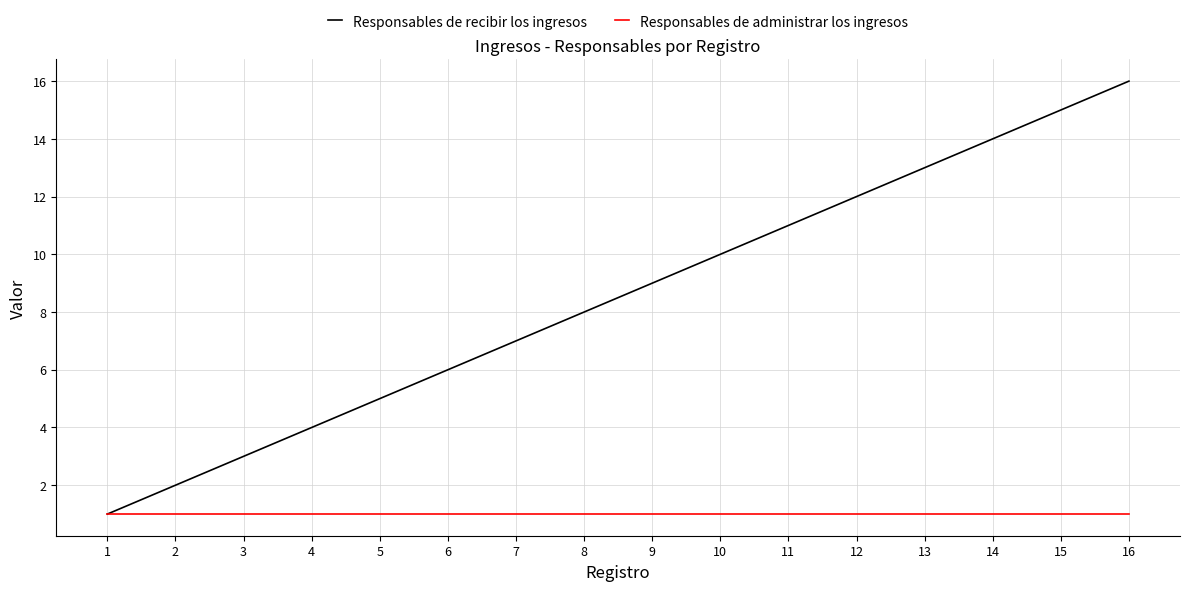

At which label is Responsables de recibir los ingresos closest to 8?

8